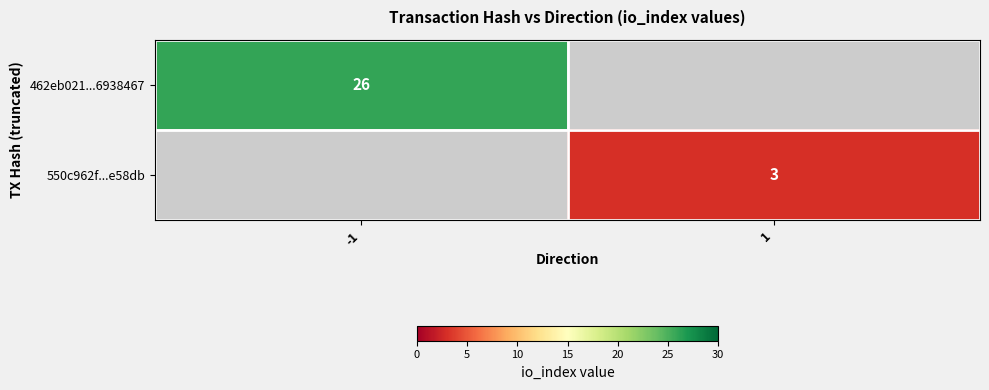

True or false: 462eb021...6938467 has a value of 39 at -1.

False